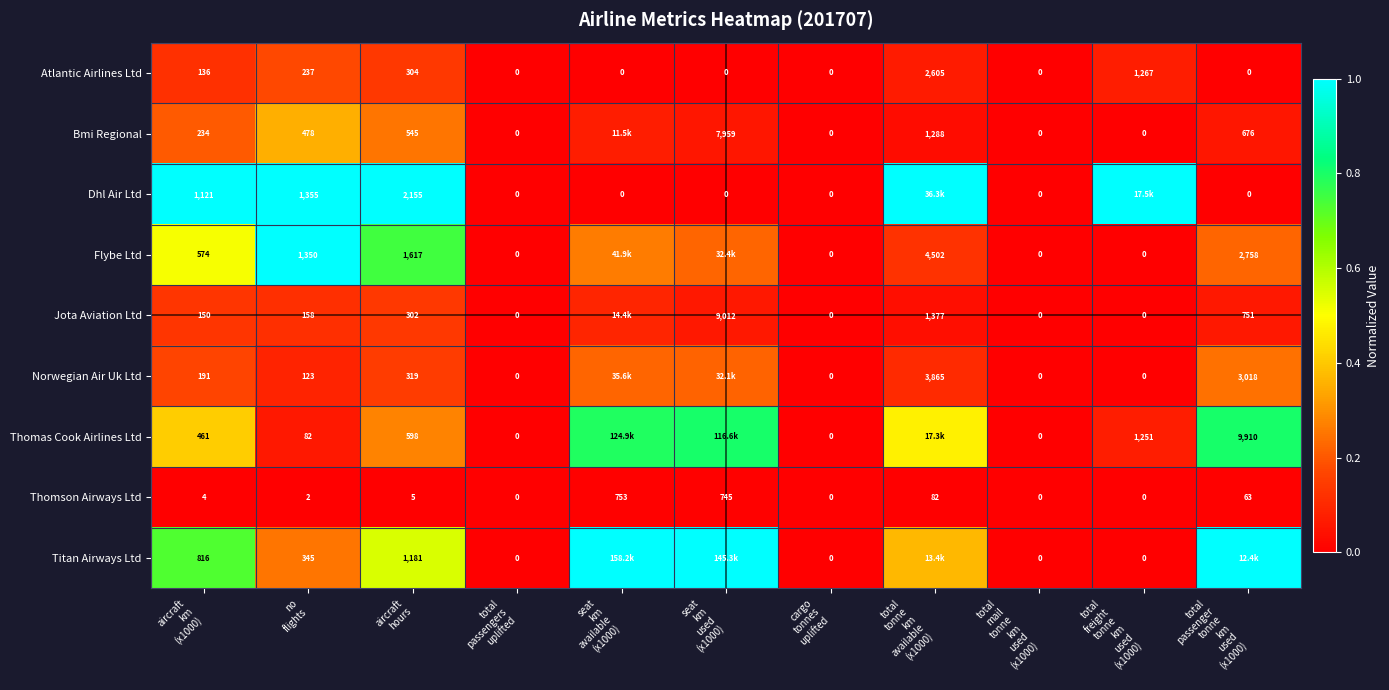

The Thomson Airways Ltd series shows 0.0 at total passengers uplifted. True or false?

True